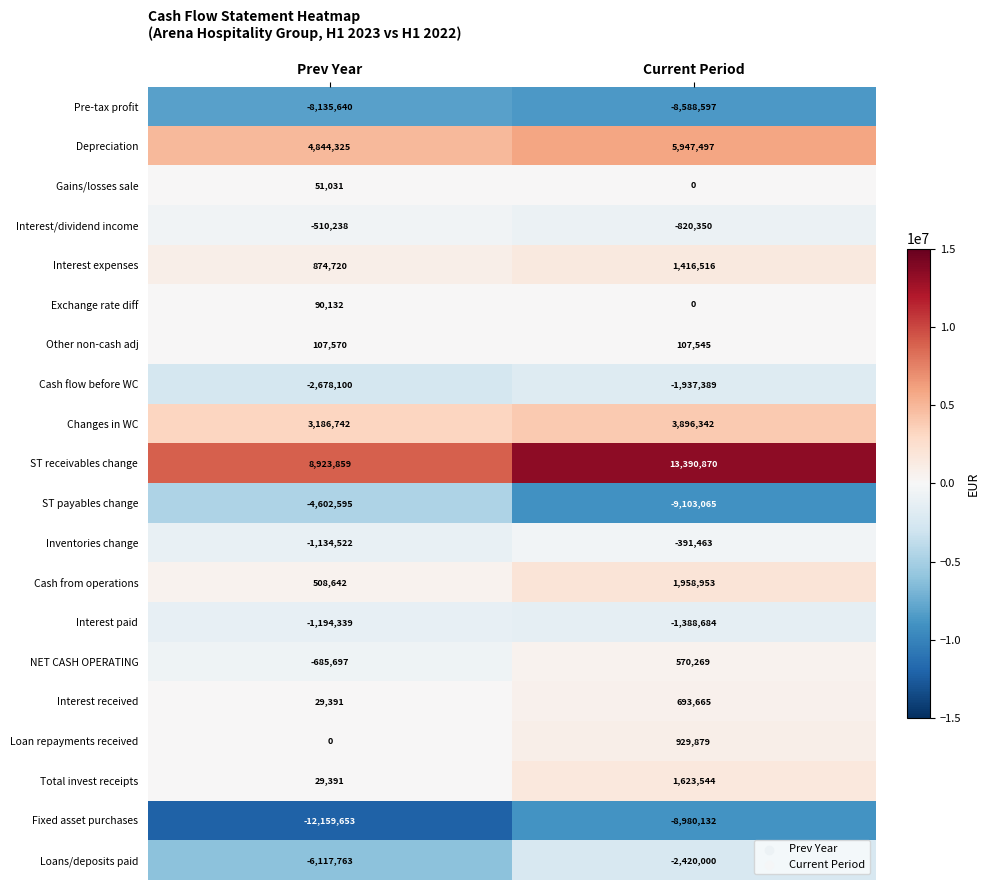

Which series has the largest total across all categories?

ST receivables change